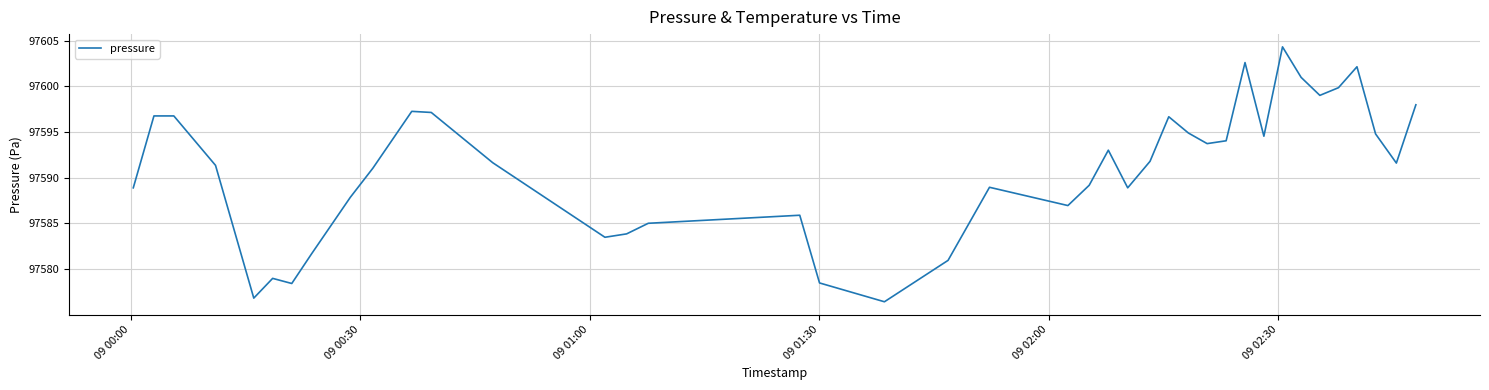

What is the difference between the maximum and minimum values?

27.9